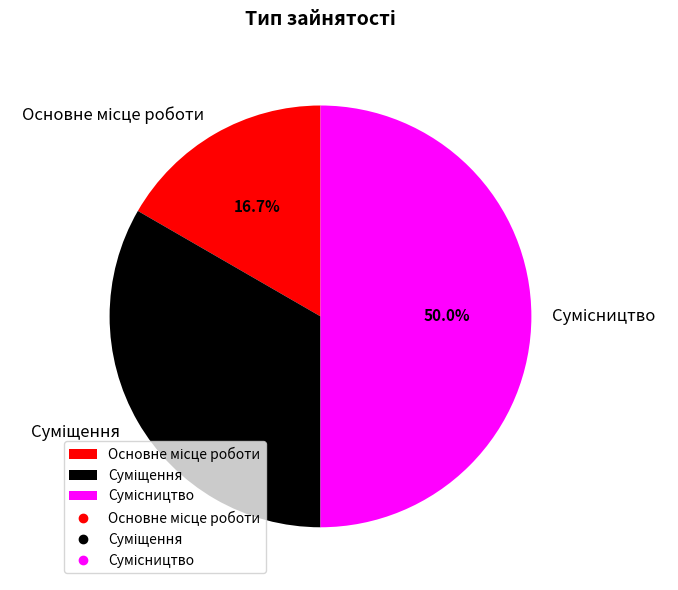

What is the change in value from Суміщення to Сумісництво?

+1